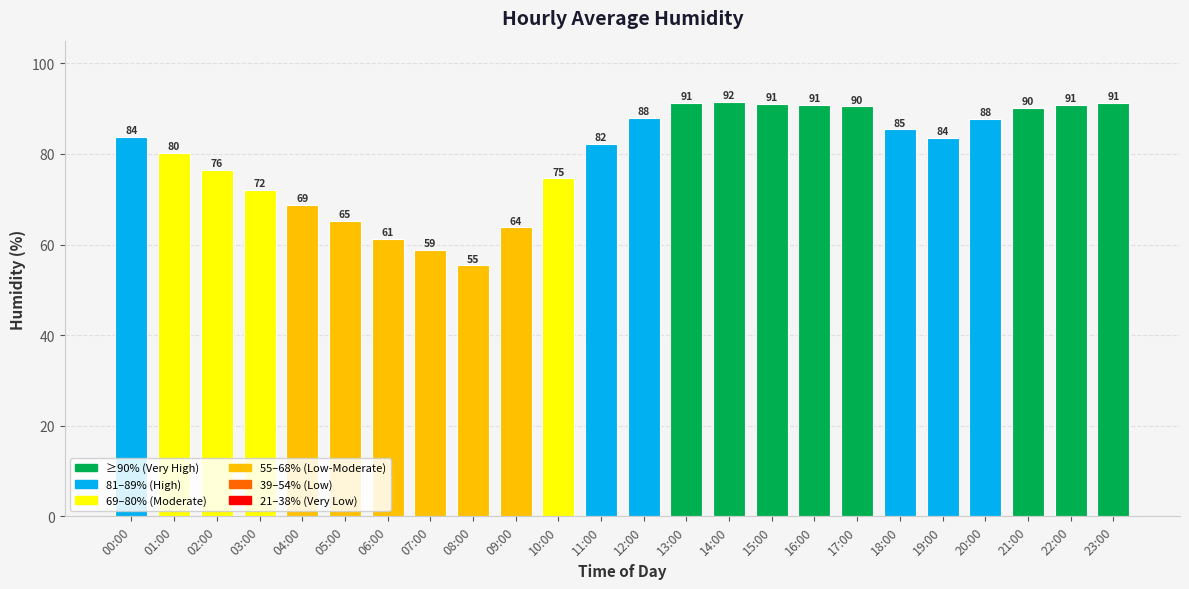

What is the average value?

79.8